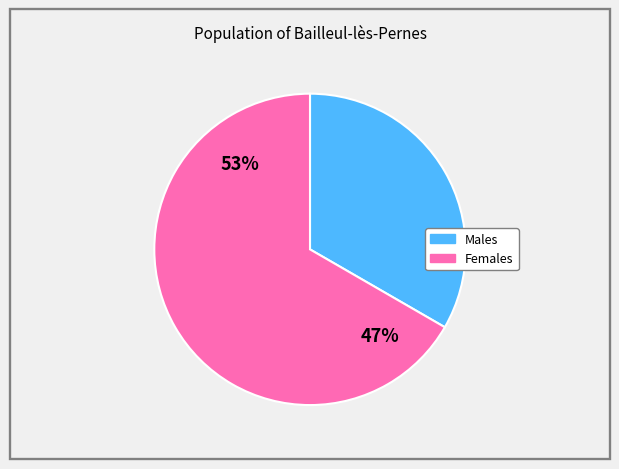

Which has a higher value, Жіноча or Чоловіча?

Жіноча